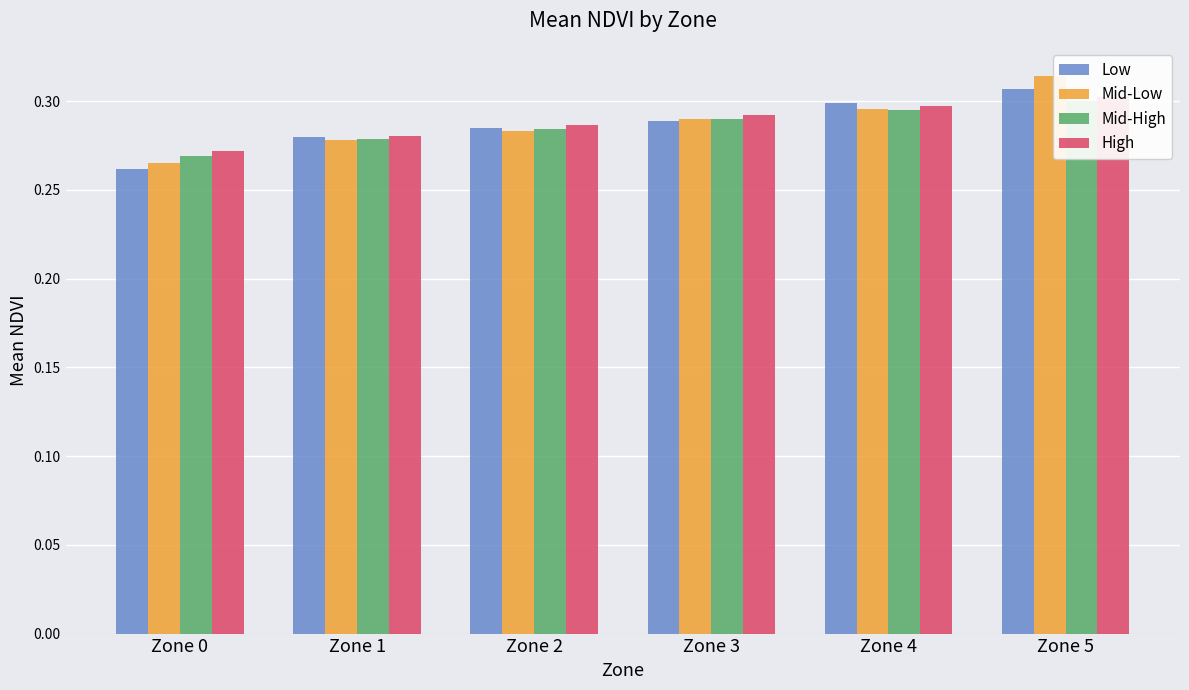

The value of Mid-Low at Zone 1 is 0.1. True or false?

False